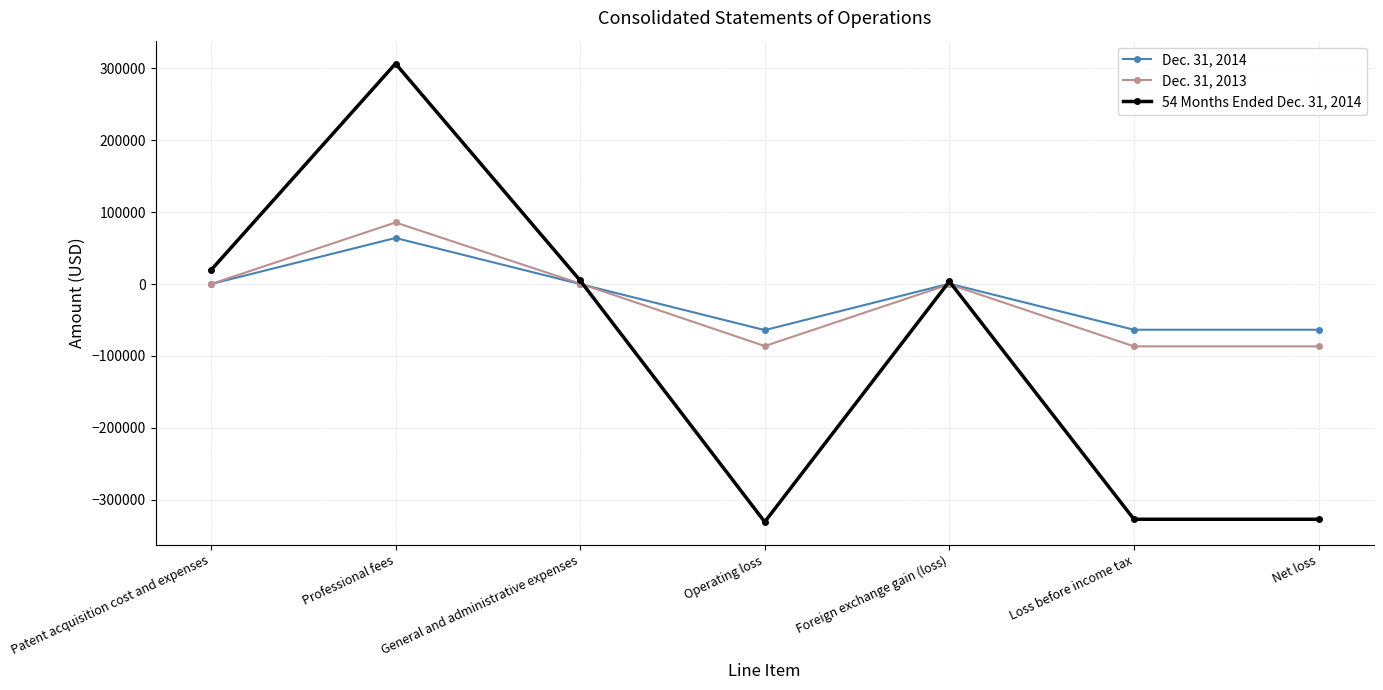

Does the chart have visible grid lines?

Yes